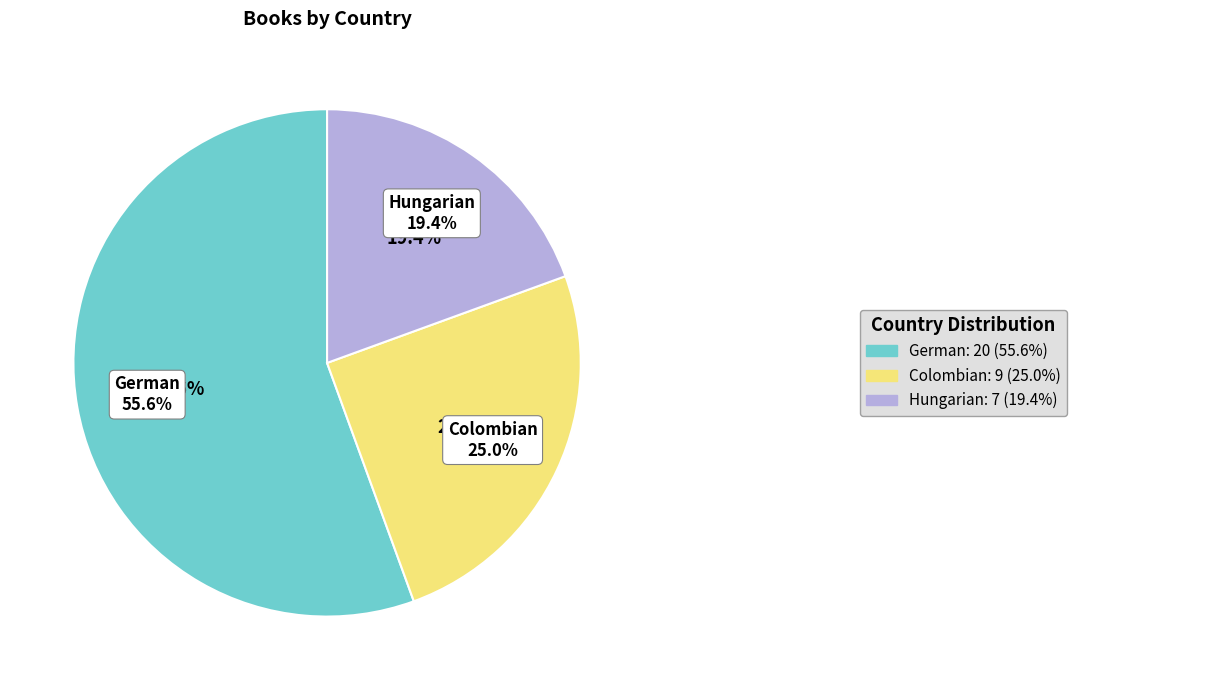

To the nearest percent, what percentage of the pie is Hungarian?

19%